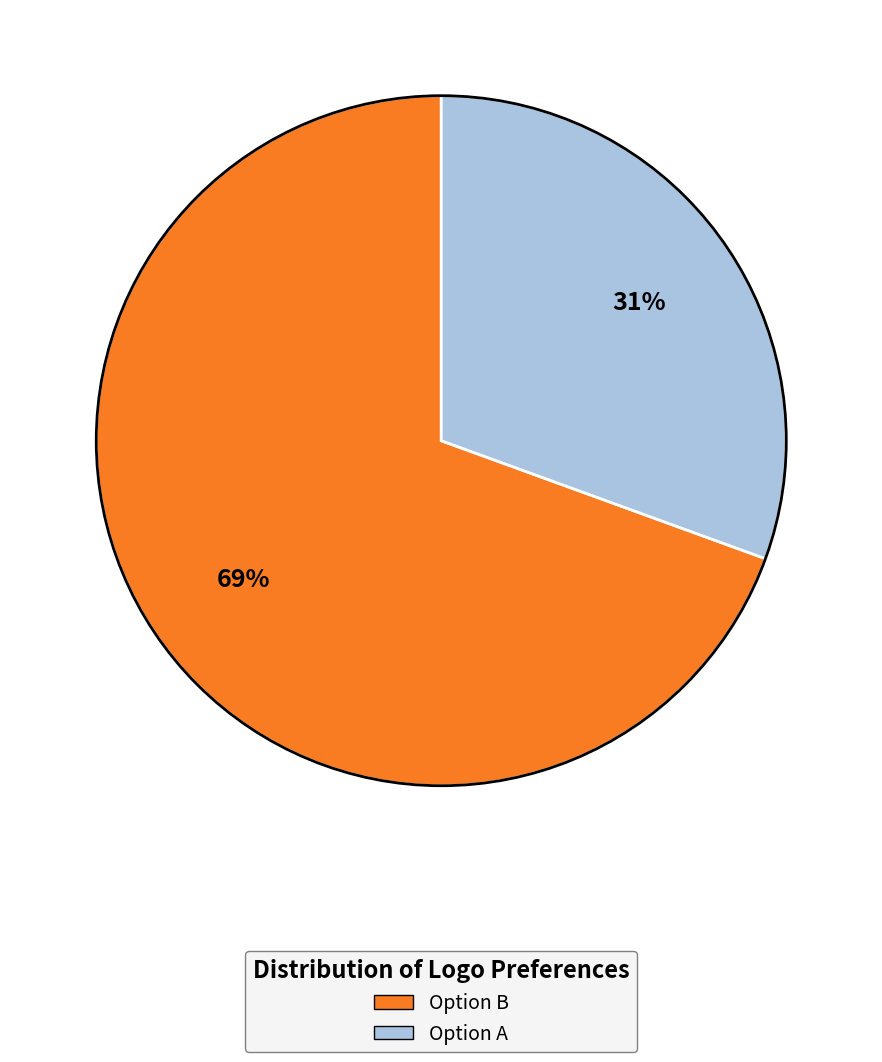

To the nearest percent, what is the combined percentage of Option A and Option B?

100%